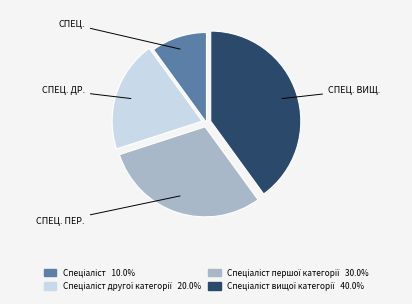

Does any single category account for the majority?

No